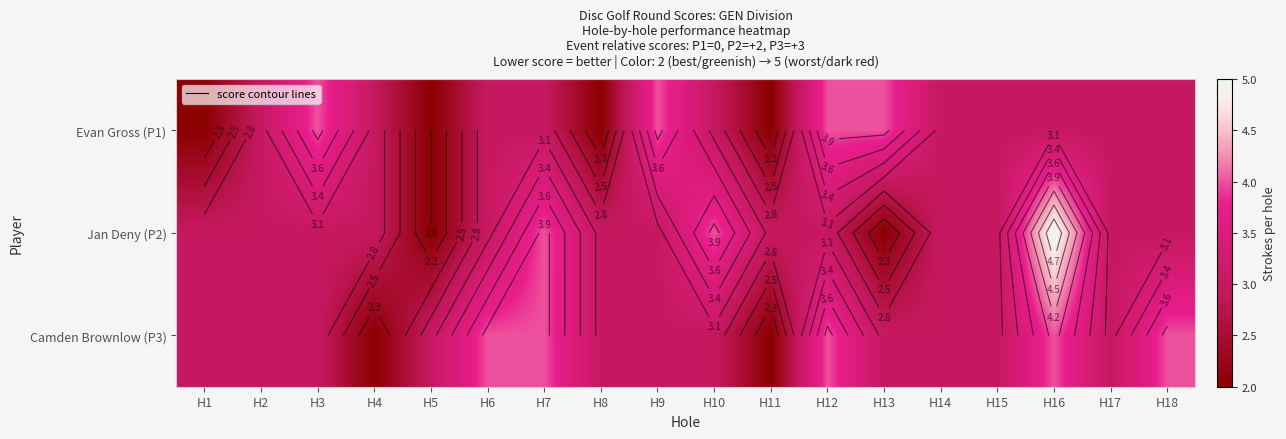

List the series in order of their overall mean, lowest first.

Evan Gross (P1), Jan Deny (P2), Camden Brownlow (P3)